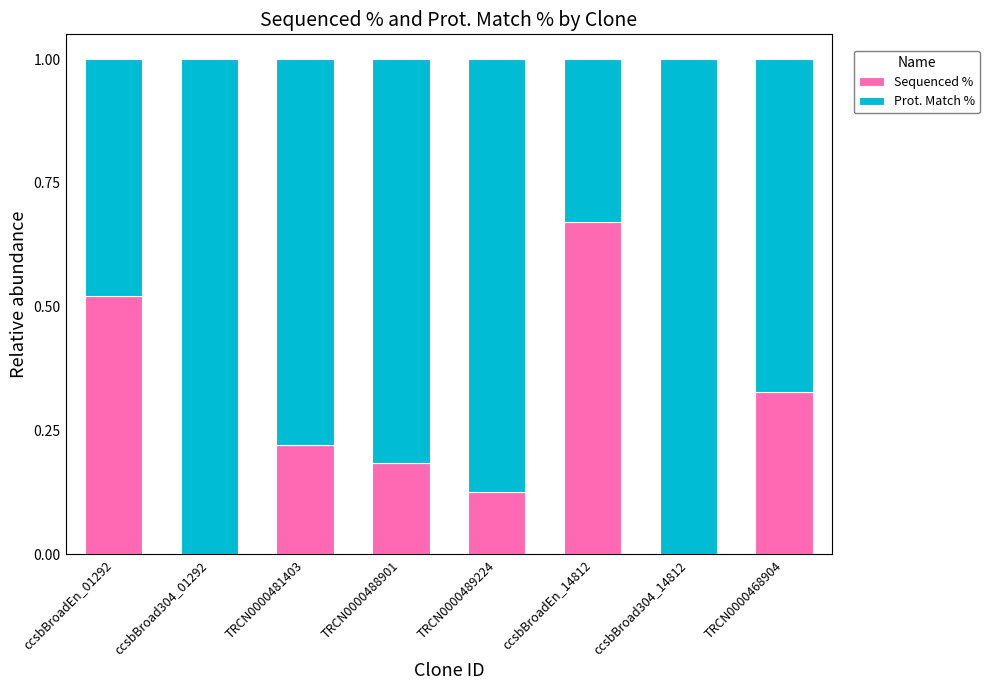

True or false: Sequenced % has a value of -0.3 at ccsbBroad304_14812.

False